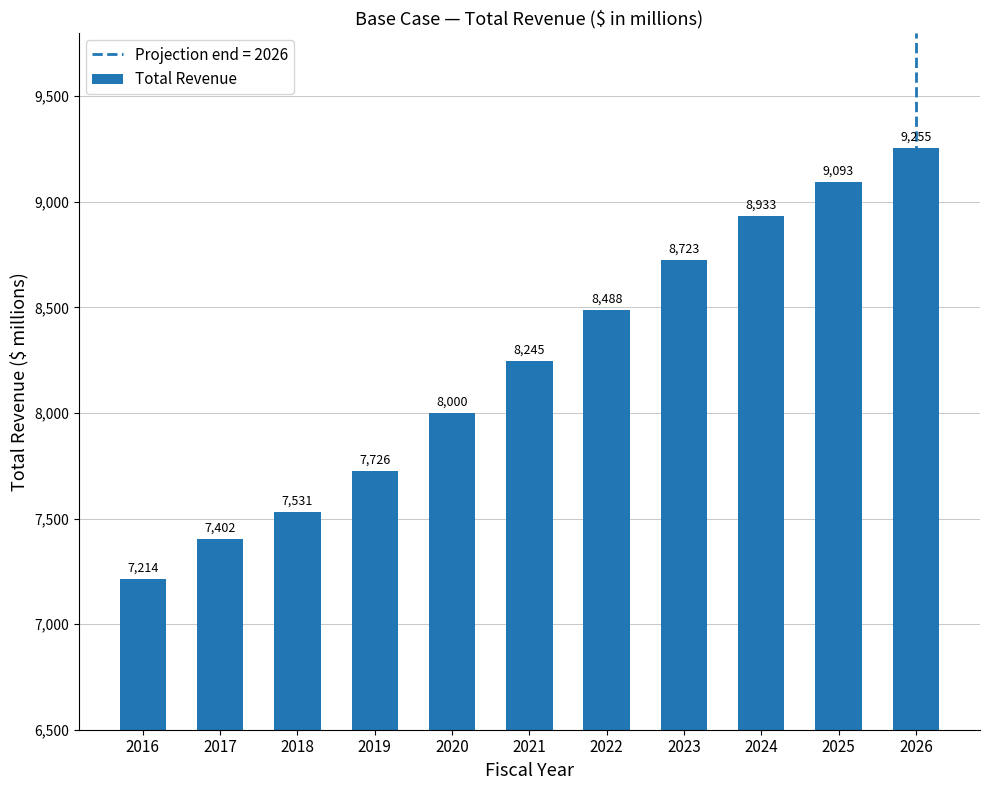

True or false: the data shows 13513.8 at 2021.

False